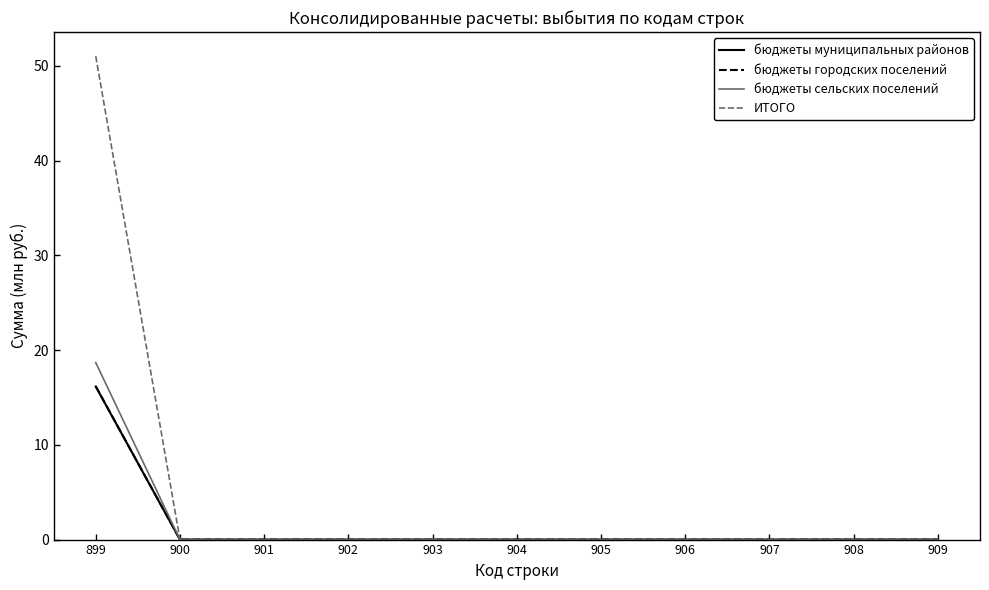

Is this an area chart (filled region under the line)?

No